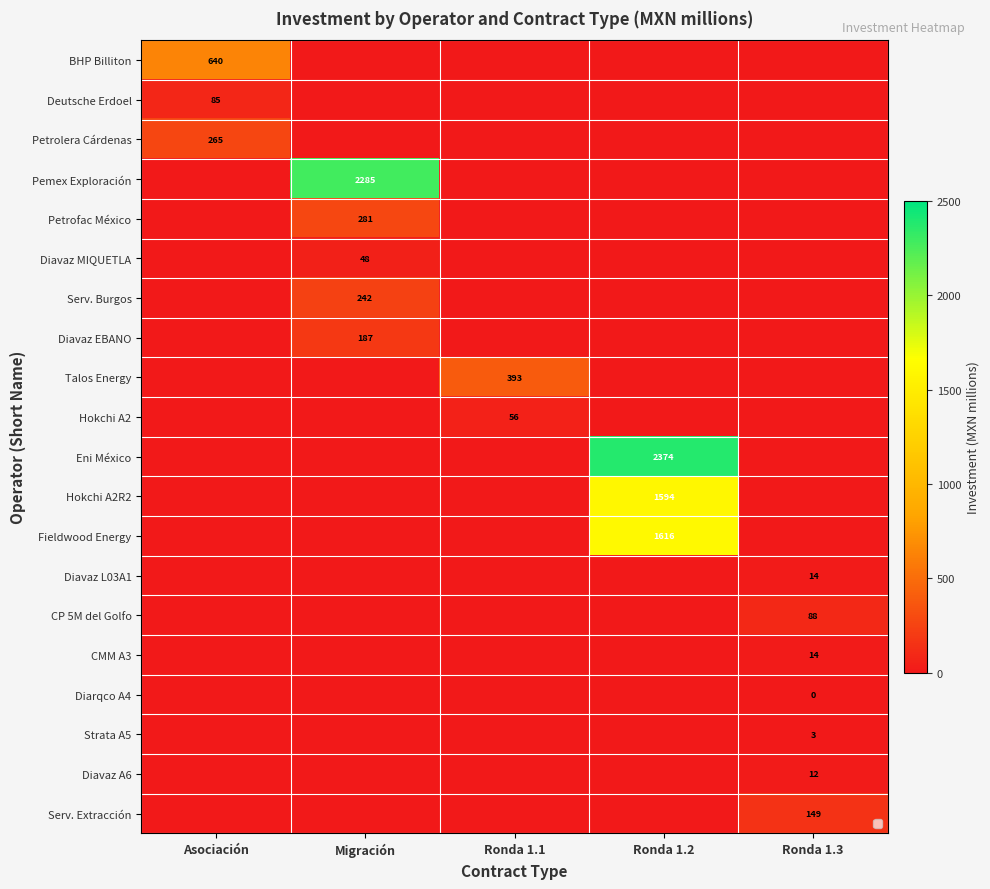

List the series in order of their peak value, lowest first.

Diarqco A4, Strata A5, Diavaz A6, Diavaz L03A1, CMM A3, Diavaz MIQUETLA, Hokchi A2, Deutsche Erdoel, CP 5M del Golfo, Serv. Extracción, Diavaz EBANO, Serv. Burgos, Petrolera Cárdenas, Petrofac México, Talos Energy, BHP Billiton, Hokchi A2R2, Fieldwood Energy, Pemex Exploración, Eni México